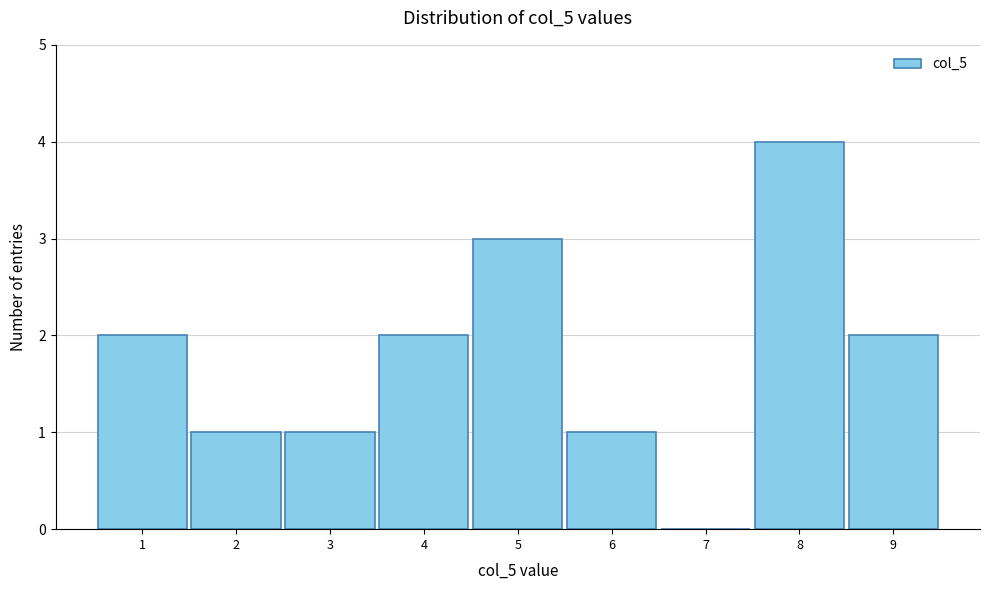

Which range on the x-axis has the tallest bar?

7.5 to 8.5